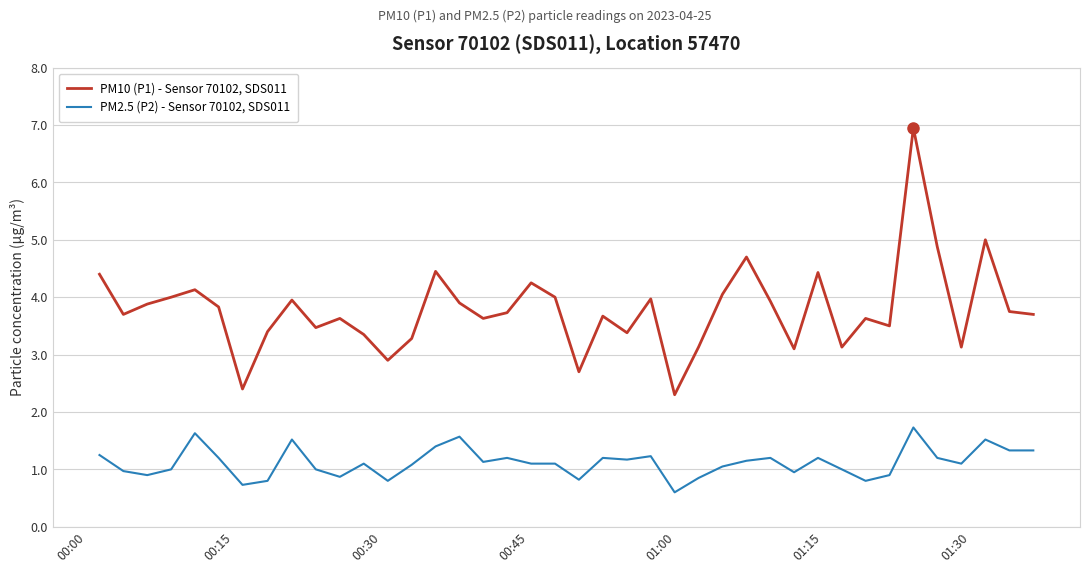

Which series has the largest range (max minus min)?

PM10 (P1) - Sensor 70102, SDS011